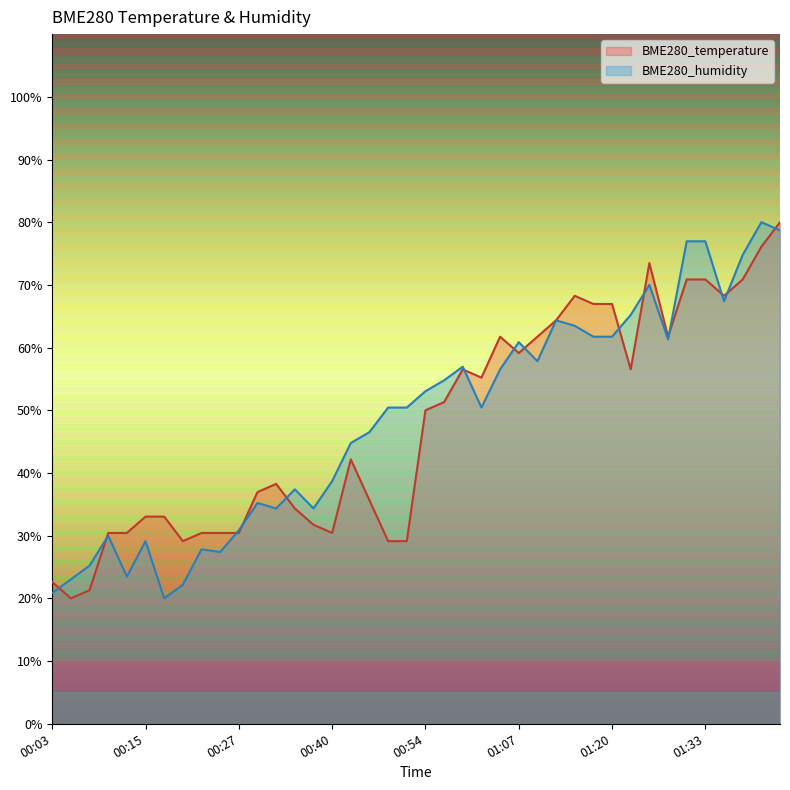

What are all the series names shown in the legend?

BME280_temperature, BME280_humidity